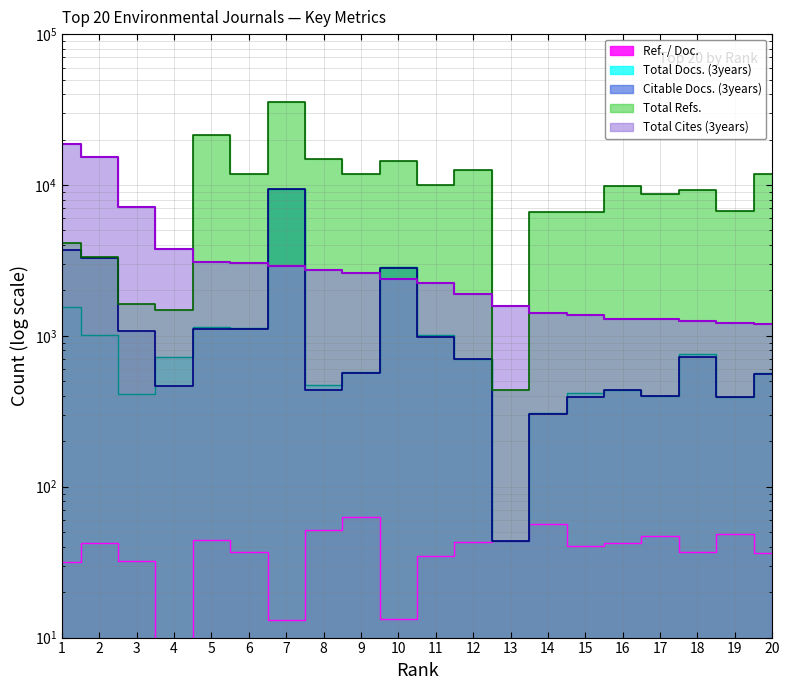

How many data points does each series have?

20